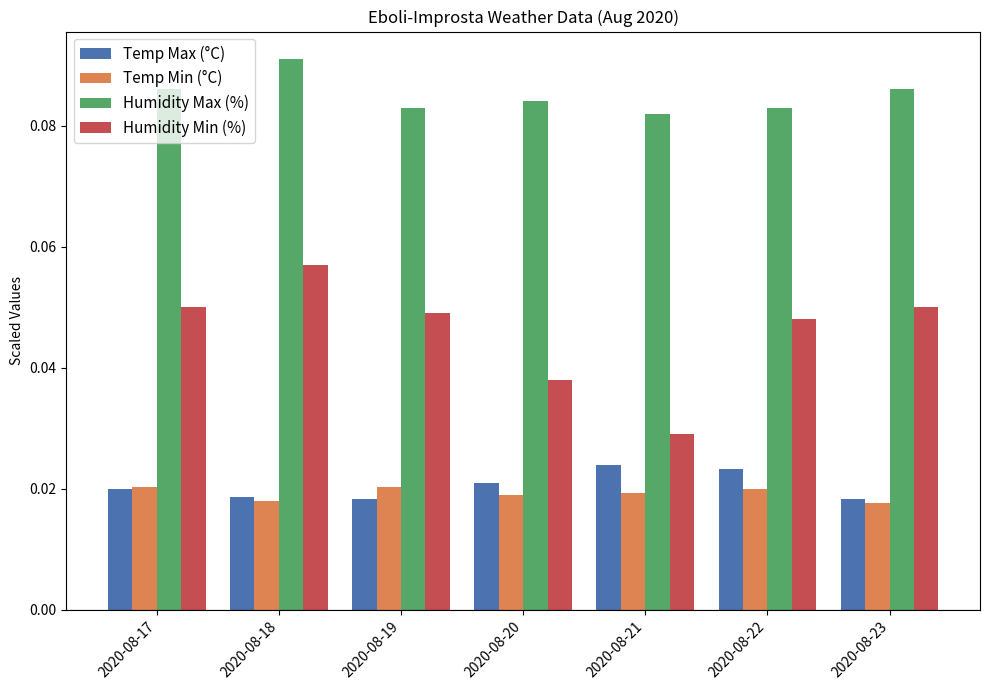

At which label is Humidity Min (%) closest to 0?

2020-08-21